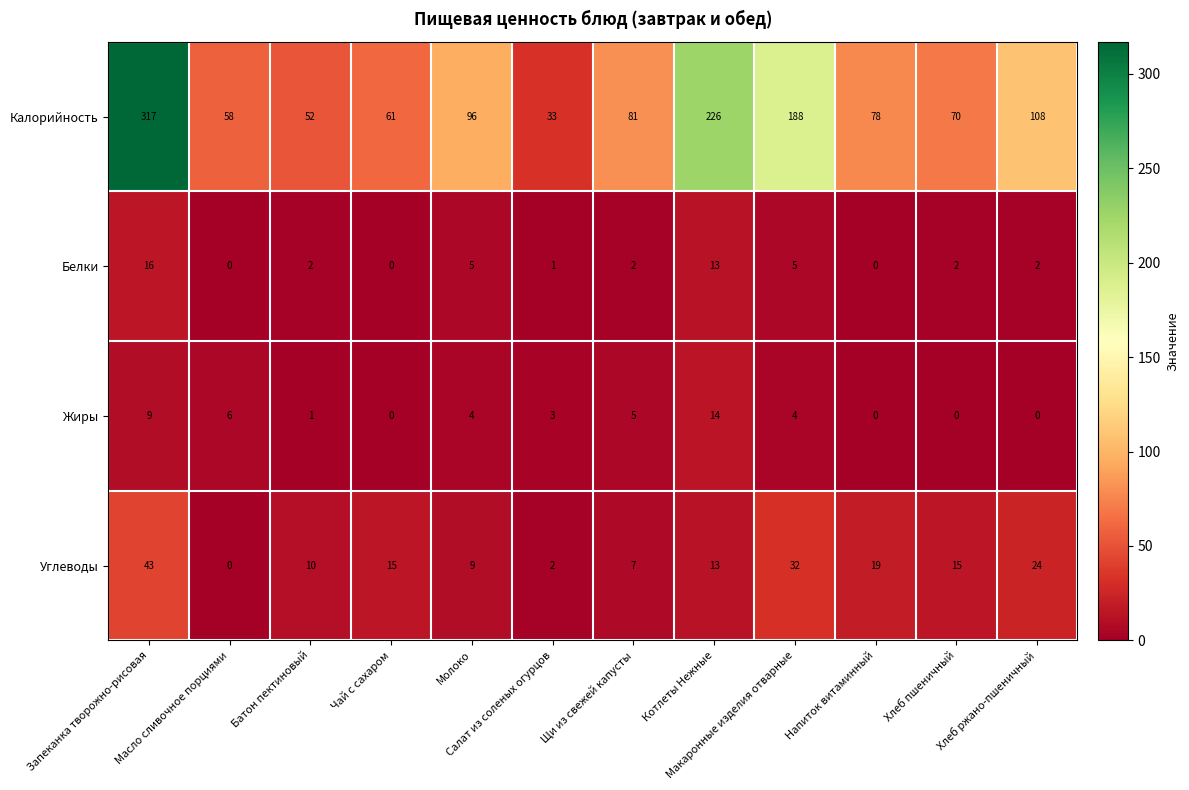

What is the sum of all Белки values?

48